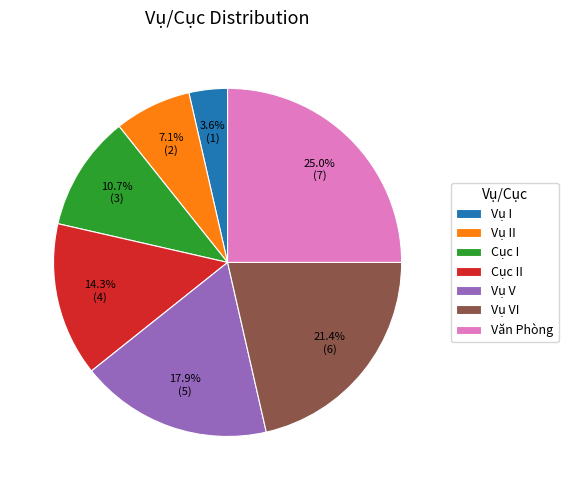

Between Cục I and Vụ I, which is larger?

Cục I